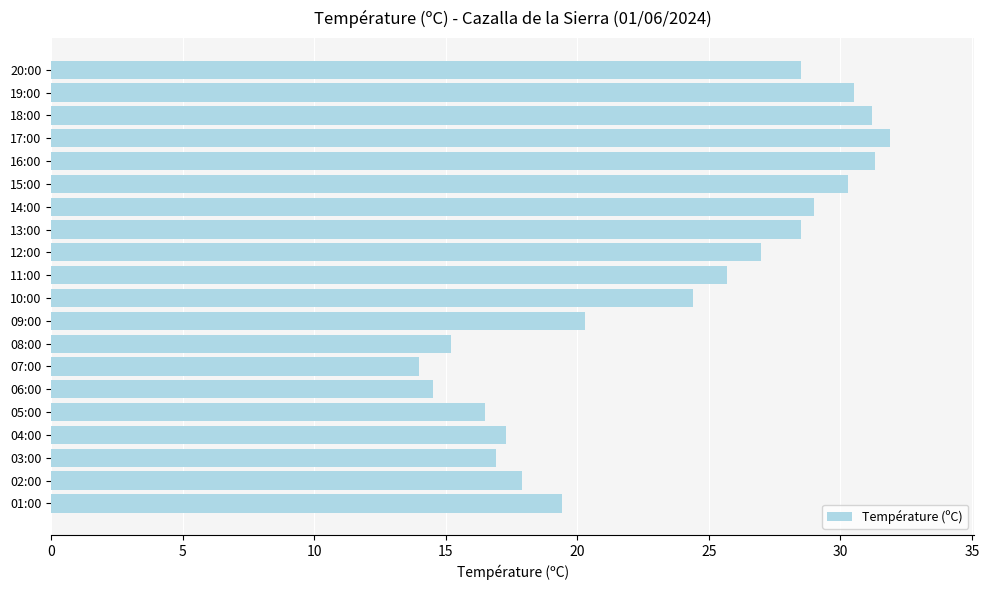

The value at 20:00 is 18.5. True or false?

False